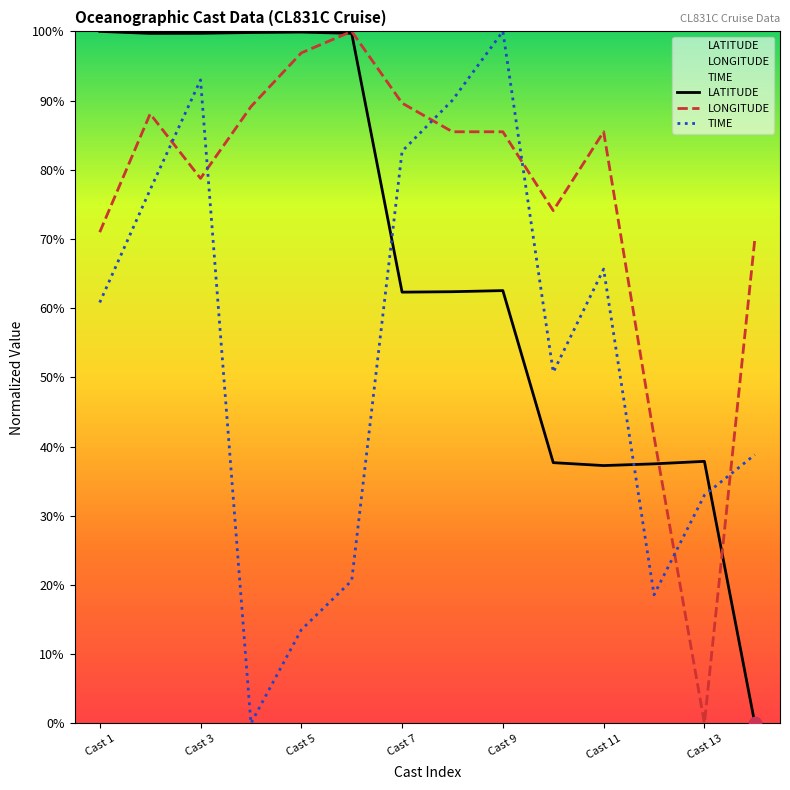

Which series reaches the minimum Y coordinate?

LATITUDE